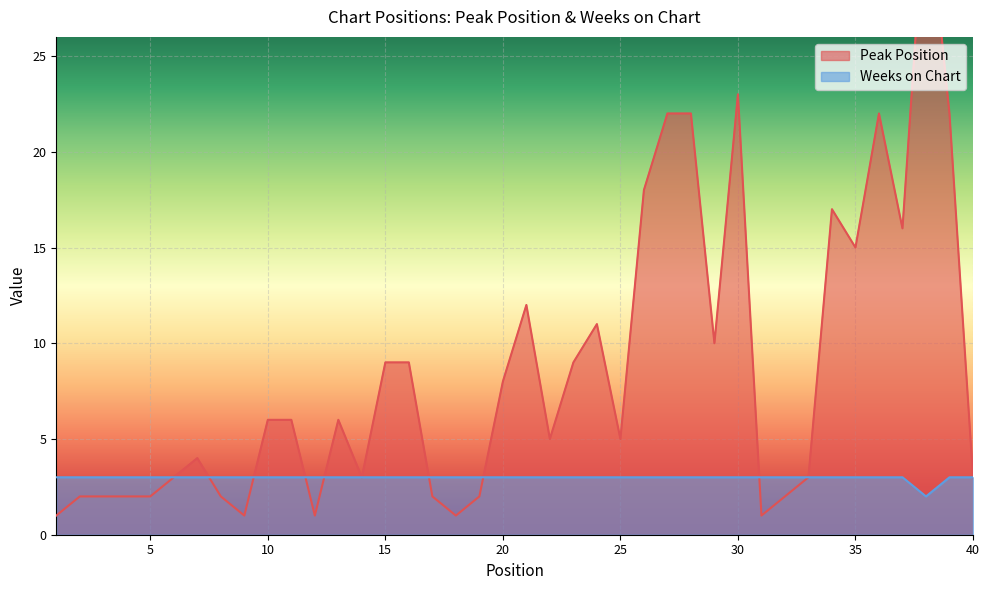

How many interior local valleys does the Weeks on Chart series have?

1